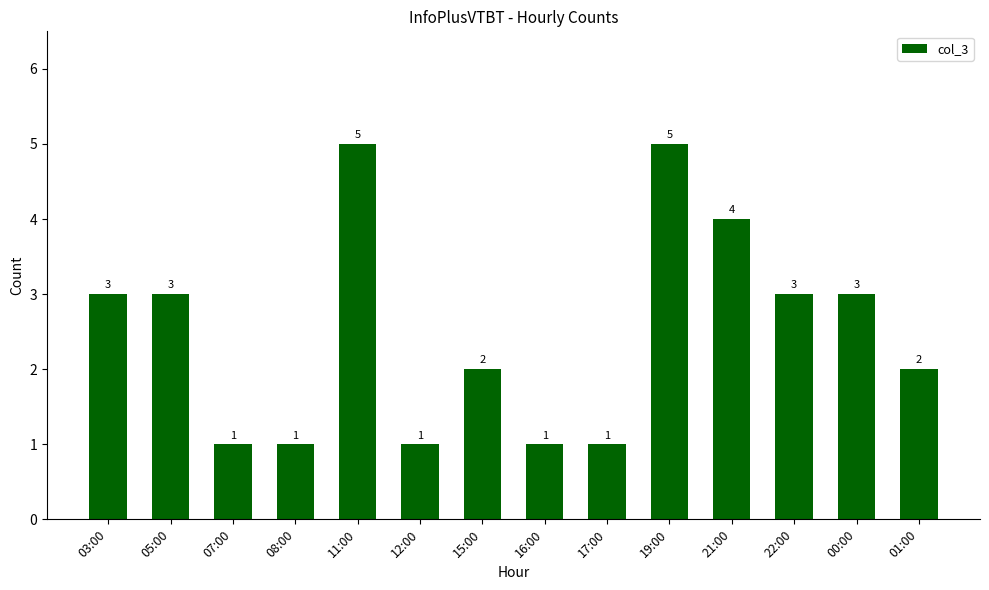

Between 07:00 and 05:00, which is larger?

05:00